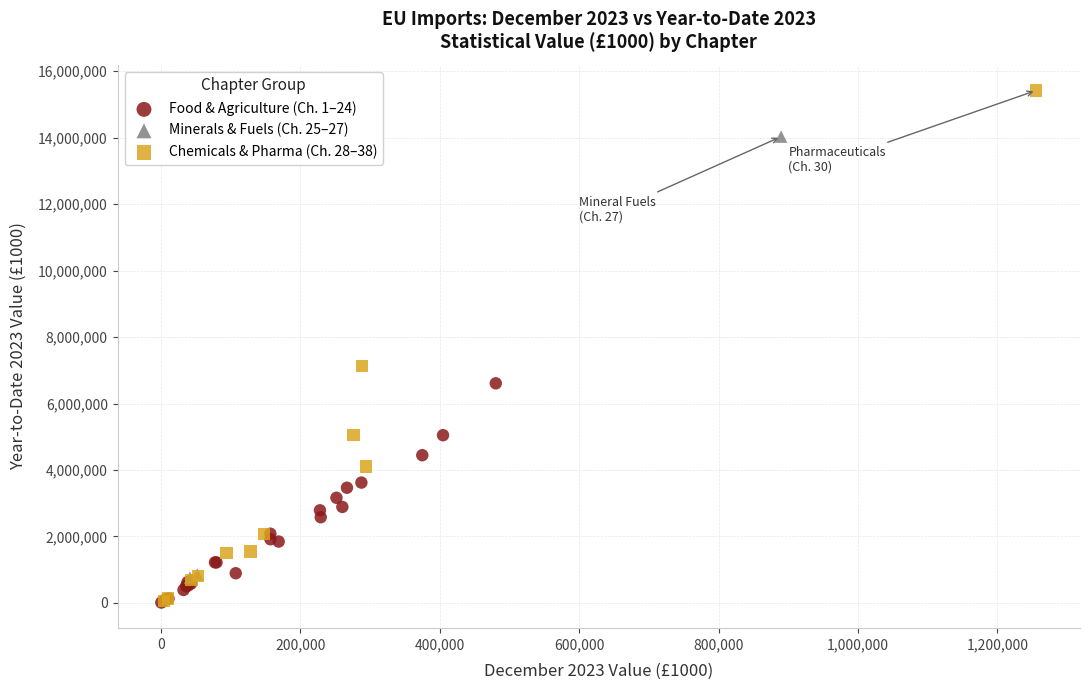

Which series has the widest spread of Y values?

Chemicals & Pharma (Ch. 28–38)